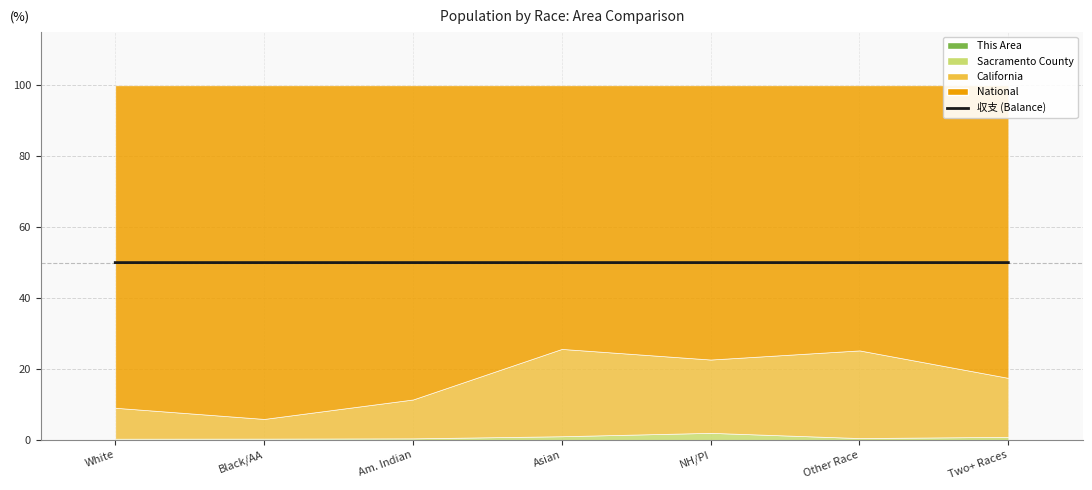

Count the values in the range 49 to 50.

4